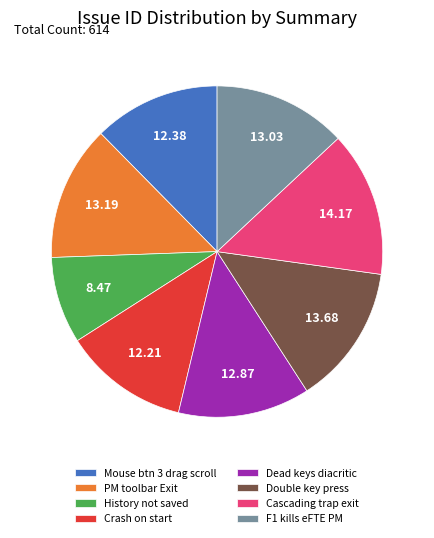

What is the ratio of the value at PM toolbar Exit to the value at Mouse btn 3 drag scroll?

1.1